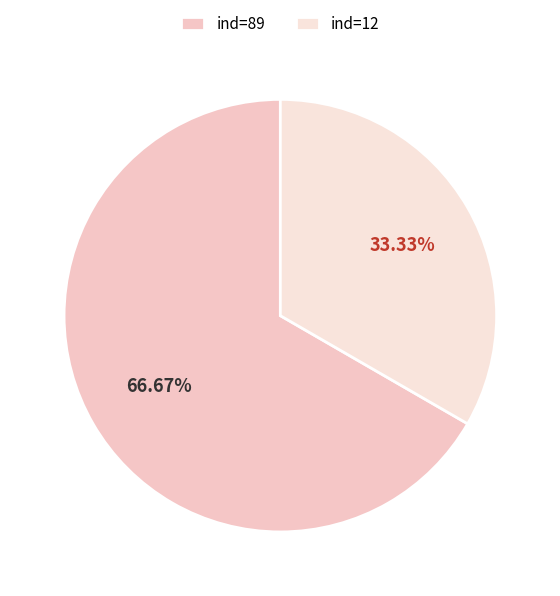

Does ind=89 represent more than half of the total?

Yes